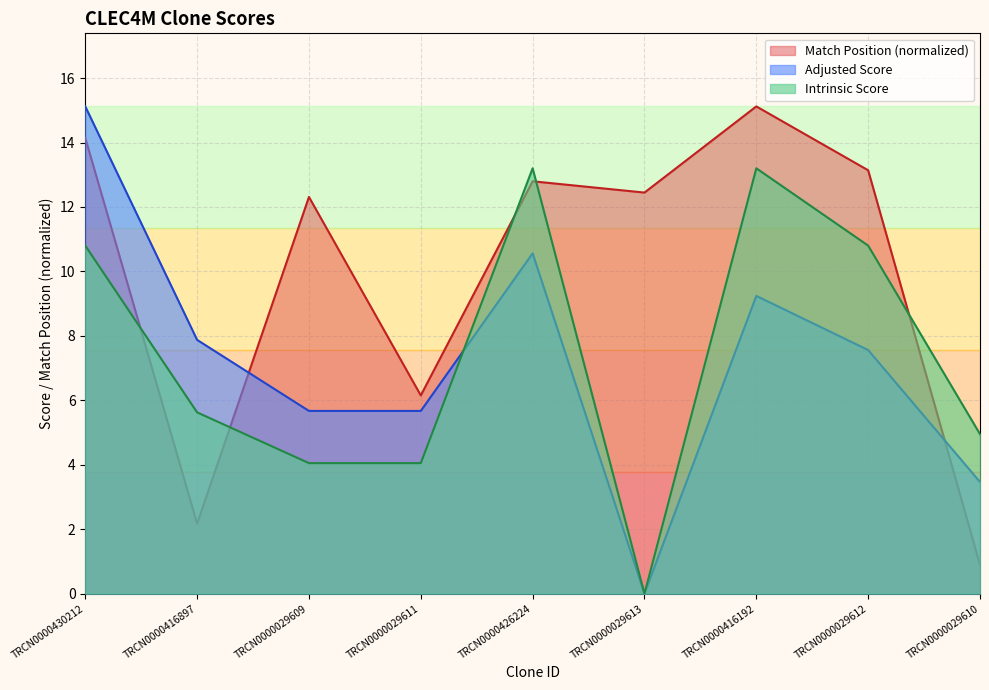

Between TRCN0000029611 and TRCN0000426224, which series saw the biggest shift?

Intrinsic Score